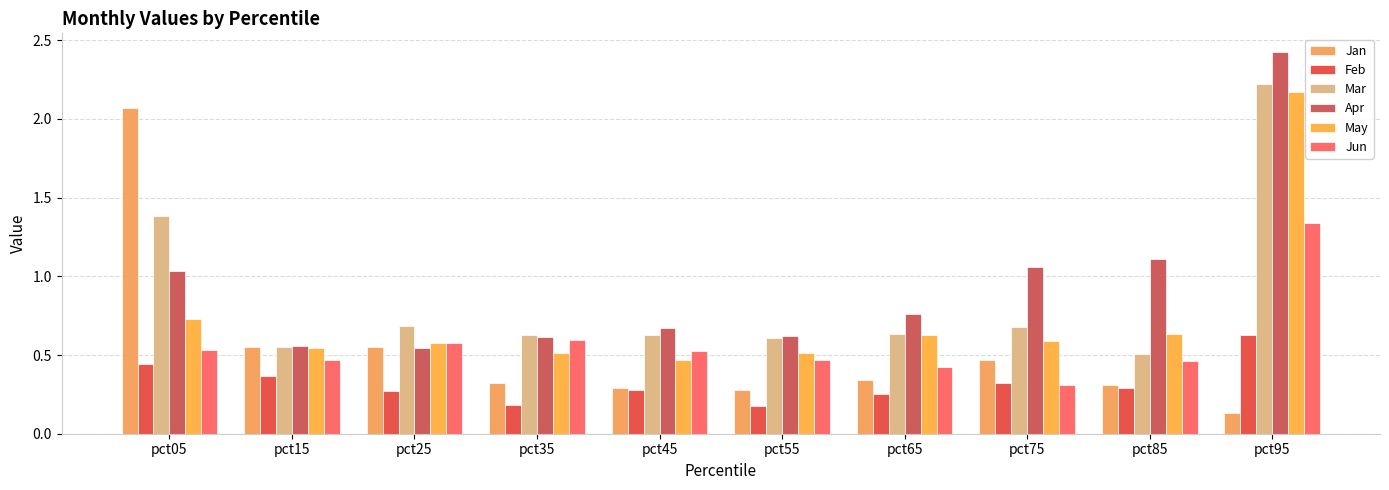

Which series has the largest range (max minus min)?

Jan